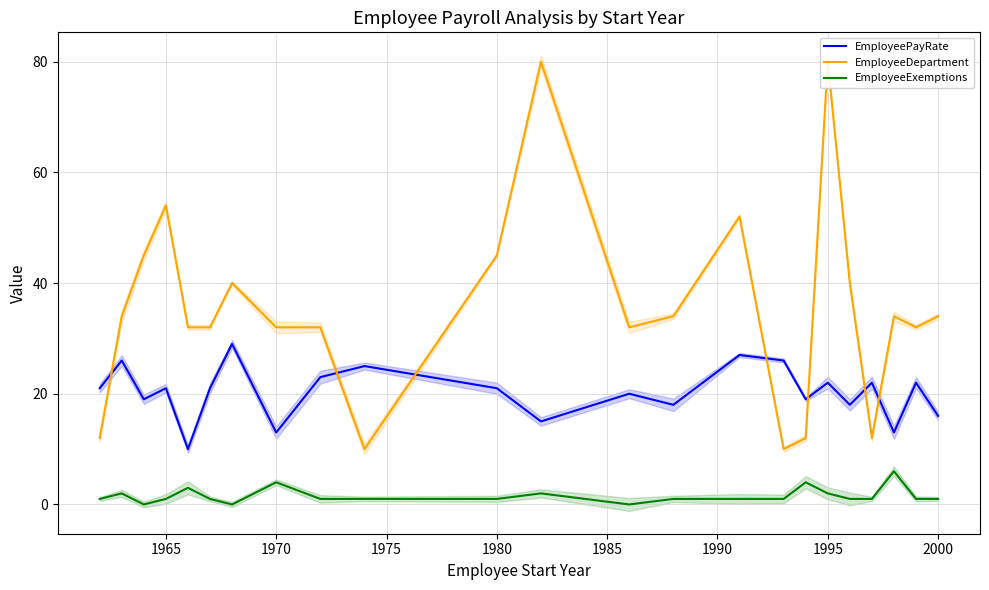

Reading right to left, what are all the values shown in this chart?

EmployeePayRate: 16	22	13	22	18	22	19	26	27	18	20	15	21	25	23	13	29	21	10	21	19	26	21
EmployeeDepartment: 34	32	34	12	40	80	12	10	52	34	32	80	45	10	32	32	40	32	32	54	45	34	12
EmployeeExemptions: 1	1	6	1	1	2	4	1	1	1	0	2	1	1	1	4	0	1	3	1	0	2	1